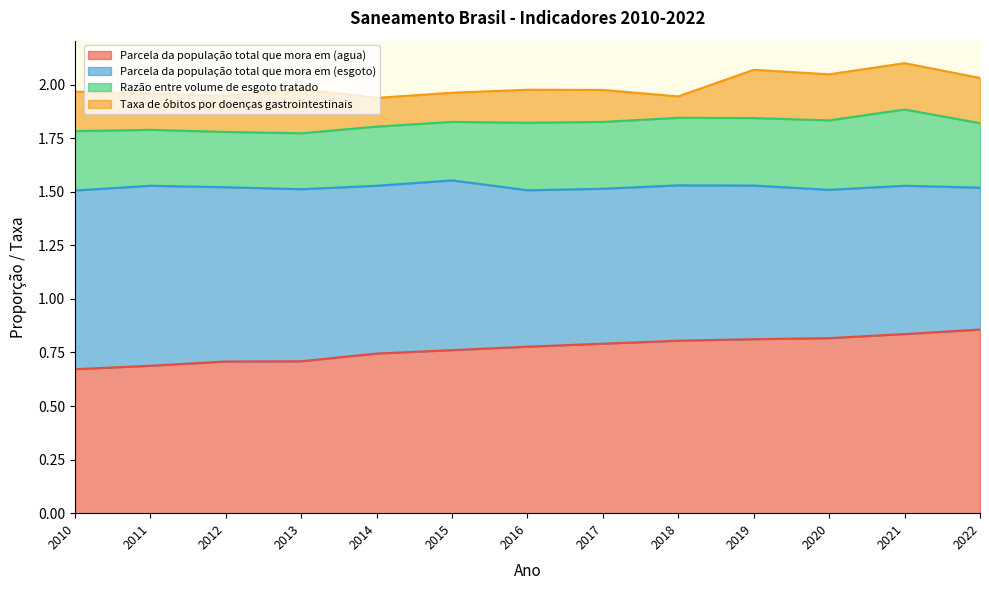

Does the chart display data point markers on the line(s)?

No